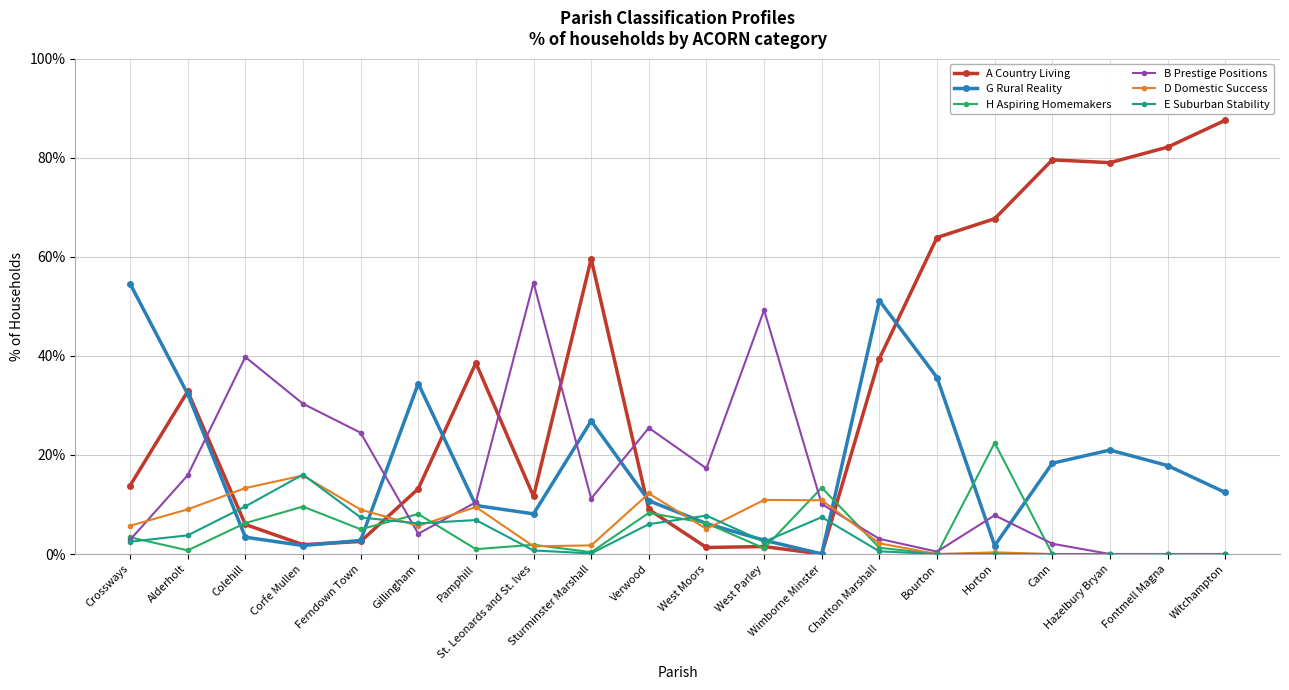

Which series has the largest total across all categories?

A Country Living